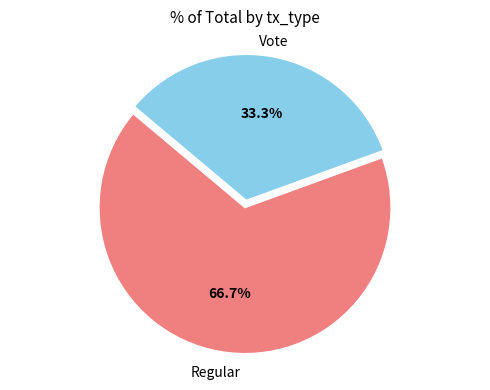

Is there a majority slice in this chart?

Yes